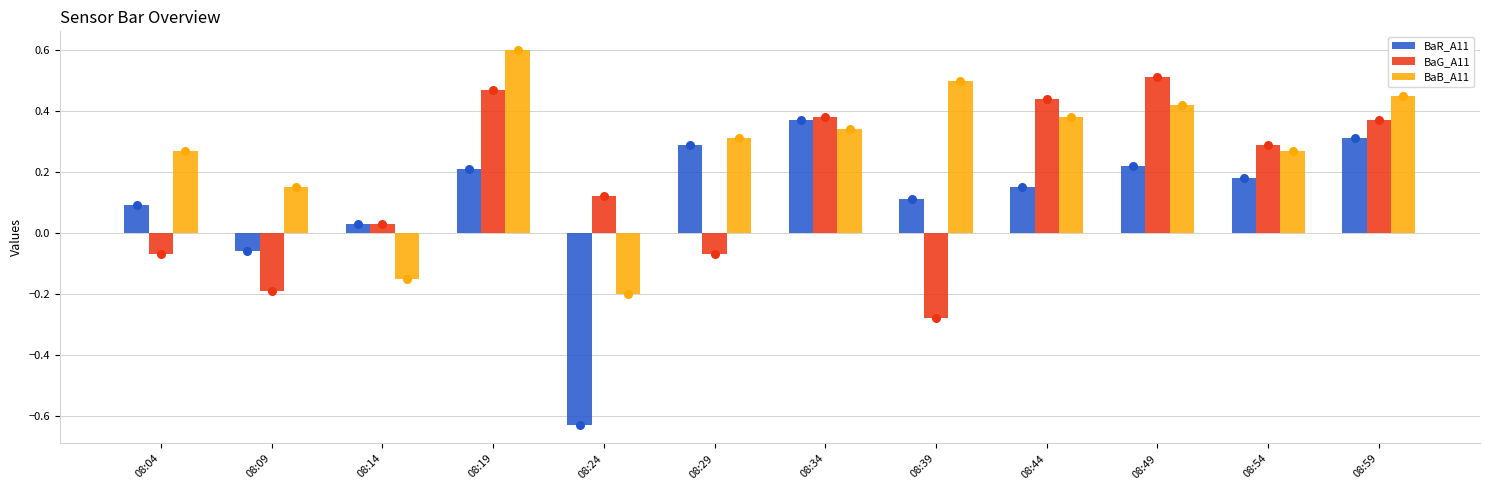

What are all the series names shown in the legend?

BaR_A11, BaG_A11, BaB_A11